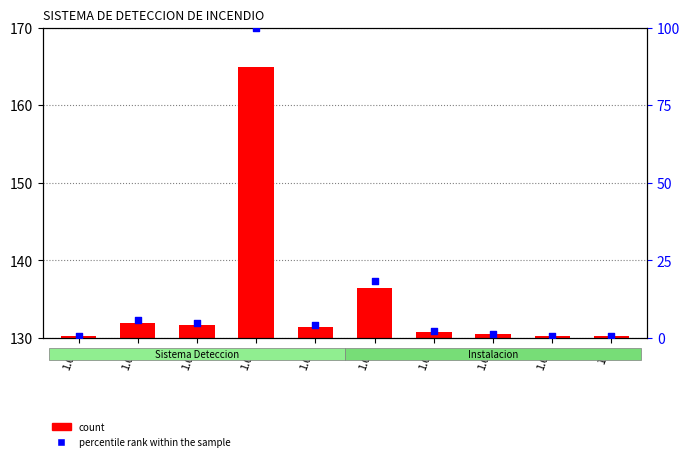

Is the value of percentile rank within the sample at 1.02 greater than the value of count at 1.06?

No